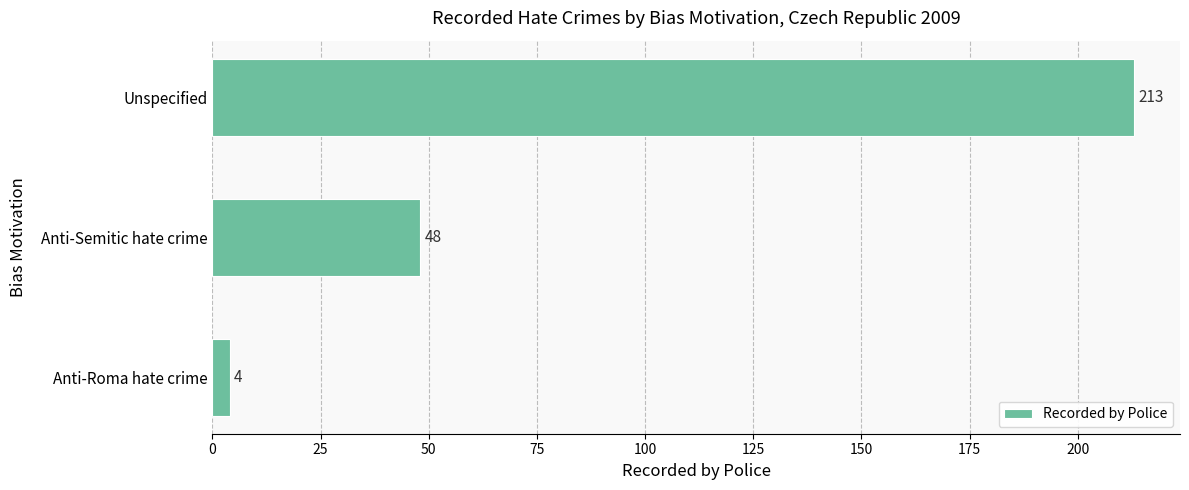

How many bars are there in total?

3